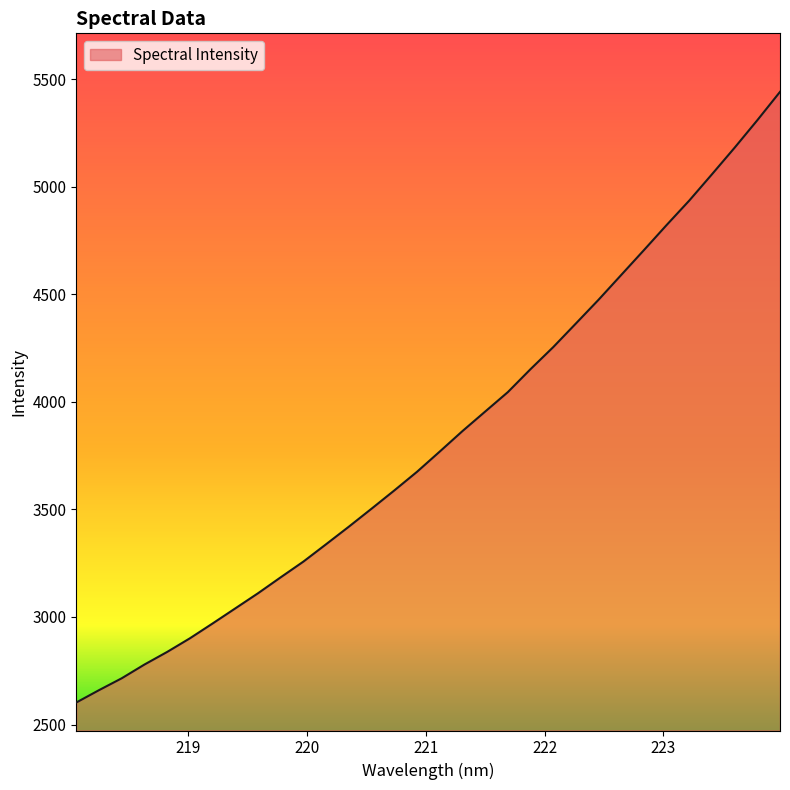

What is the difference between the maximum and minimum values?

2838.6